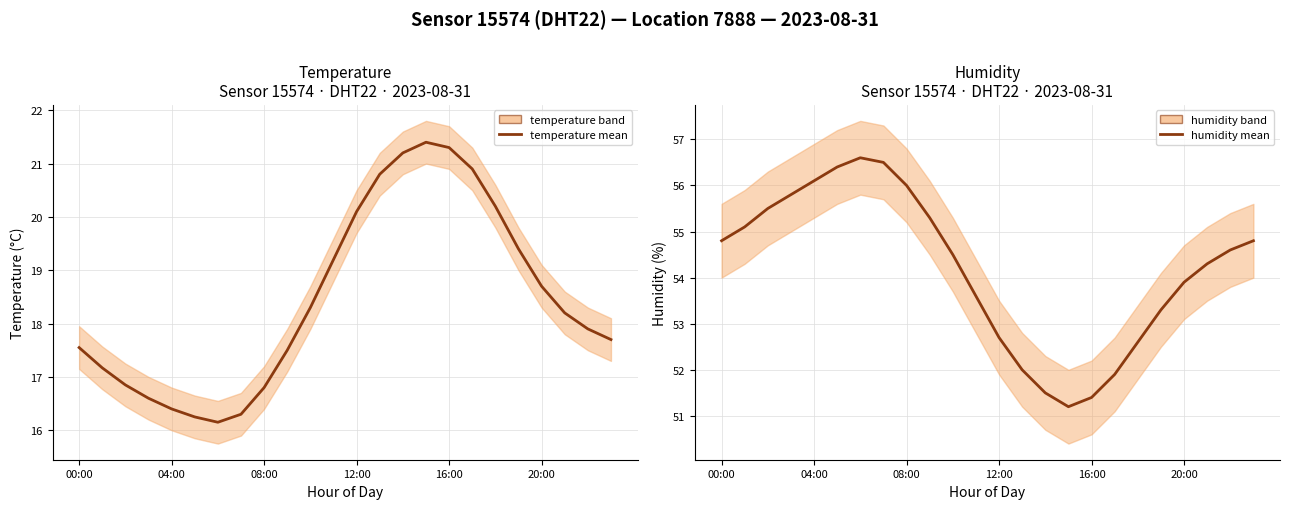

Which category has the highest value across all series?

6